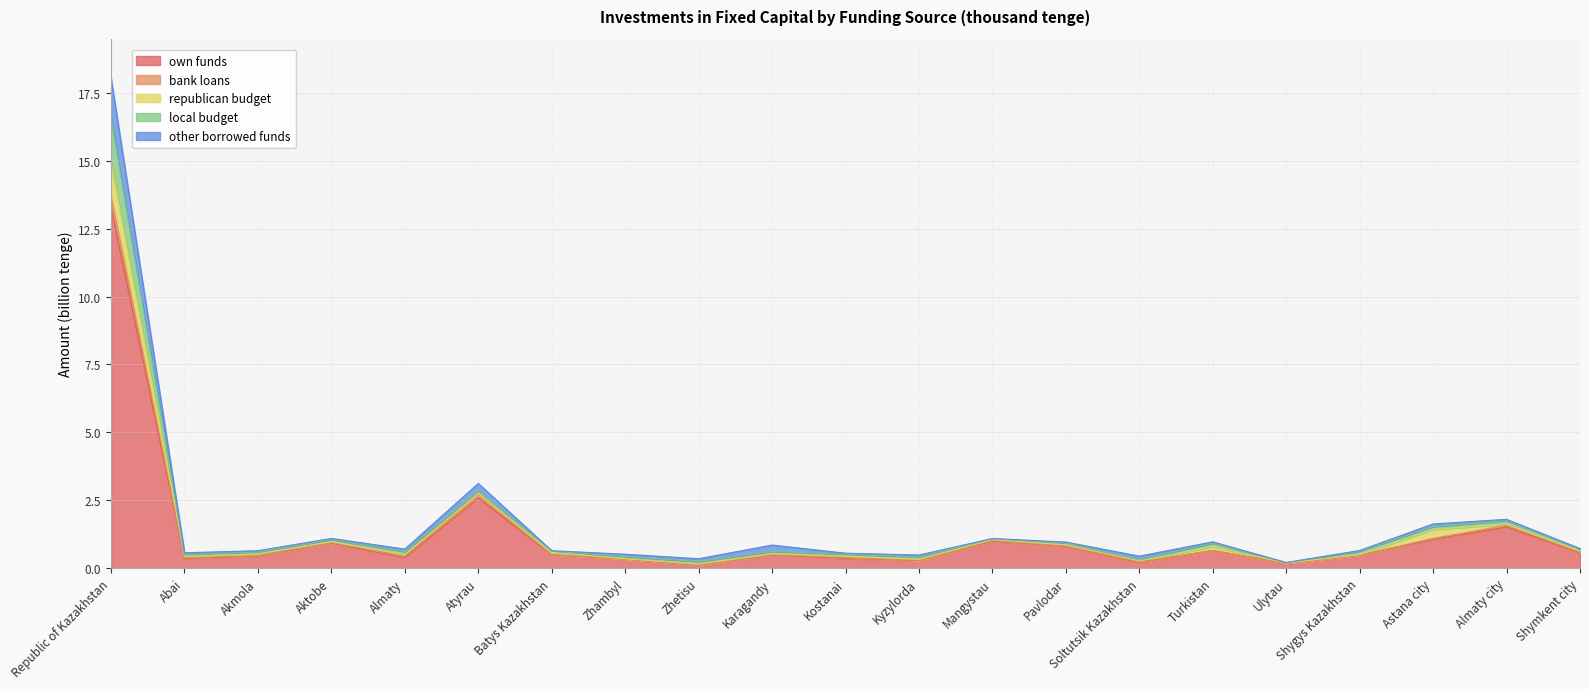

Which category has the lowest value in the bank loans series?

Zhetisu